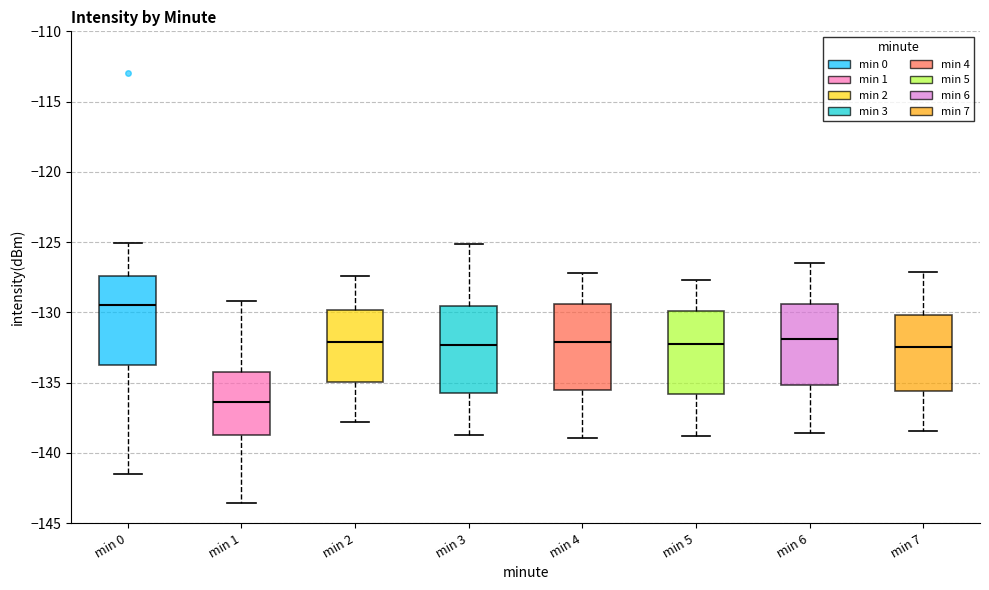

Reading left to right, read every box against the y-axis: the position of its median line, the range the box covers, and the ends of its whiskers. The values are not printed on the chart, so give them approximately, as read against the axis.

min 0: median -129.5, box -133.5 to -127.5, whiskers -141.5 to -125.0
min 1: median -136.5, box -138.5 to -134.0, whiskers -143.5 to -129.0
min 2: median -132.0, box -135.0 to -130.0, whiskers -138.0 to -127.5
min 3: median -132.5, box -135.5 to -129.5, whiskers -138.5 to -125.0
min 4: median -132.0, box -135.5 to -129.5, whiskers -139.0 to -127.0
min 5: median -132.0, box -136.0 to -130.0, whiskers -139.0 to -127.5
min 6: median -132.0, box -135.0 to -129.5, whiskers -138.5 to -126.5
min 7: median -132.5, box -135.5 to -130.0, whiskers -138.5 to -127.0